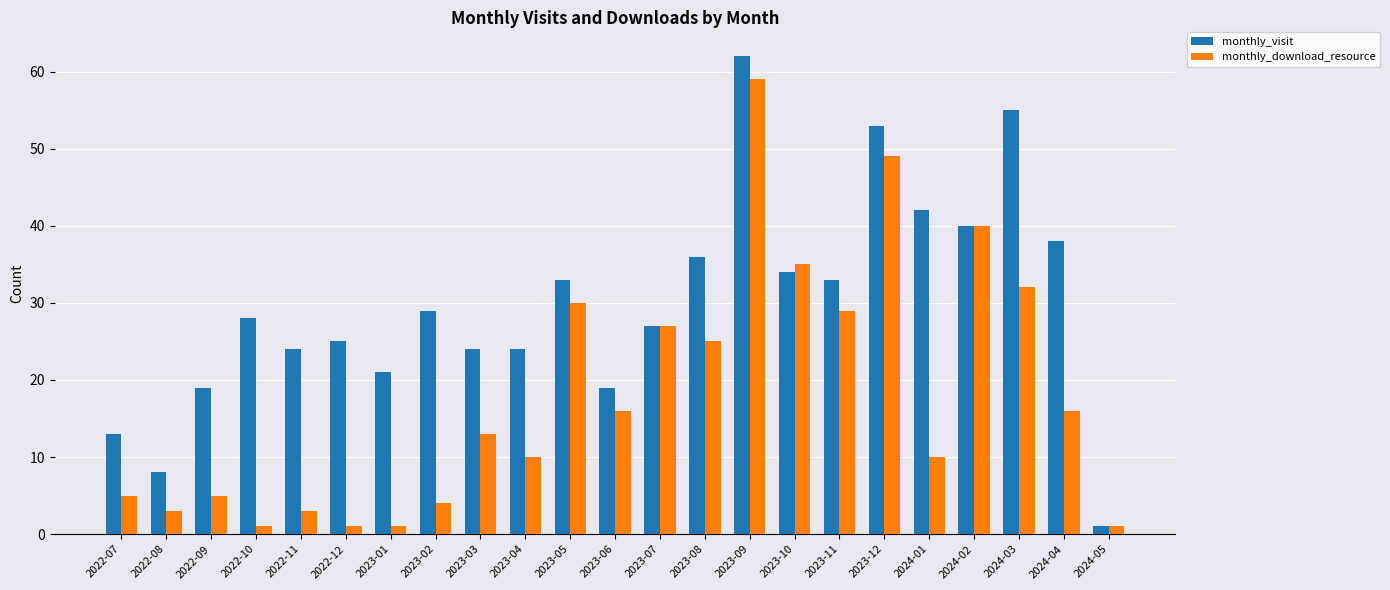

How many data points in monthly_visit are less than 28?

11